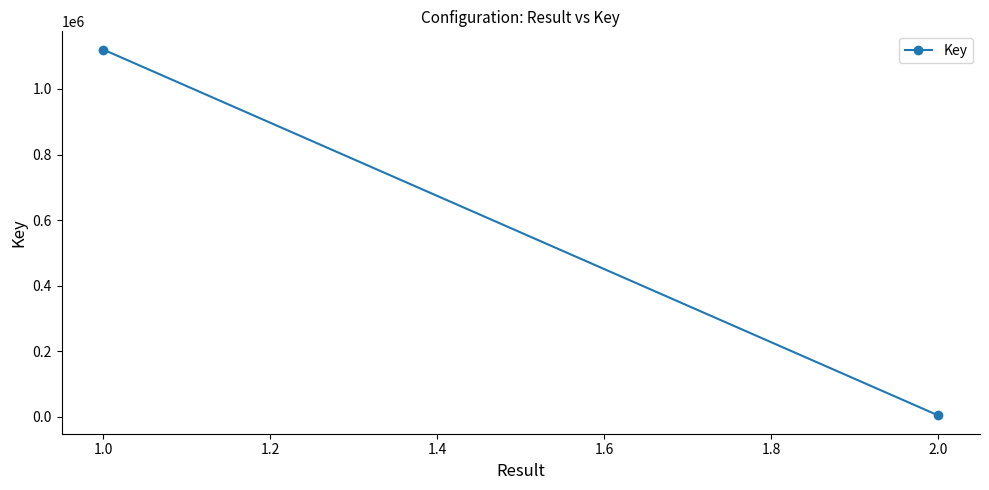

What is the change in value from 1.0 to 2.0?

-1116323